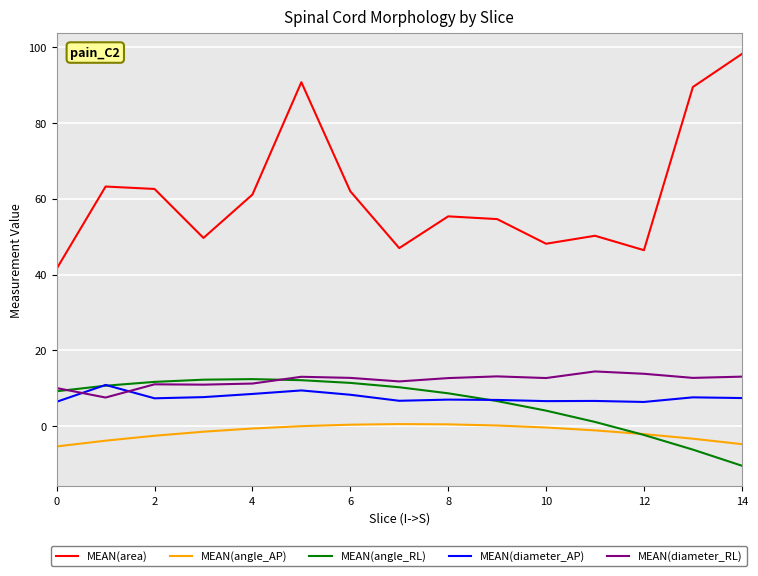

Which series has the largest total across all categories?

MEAN(area)